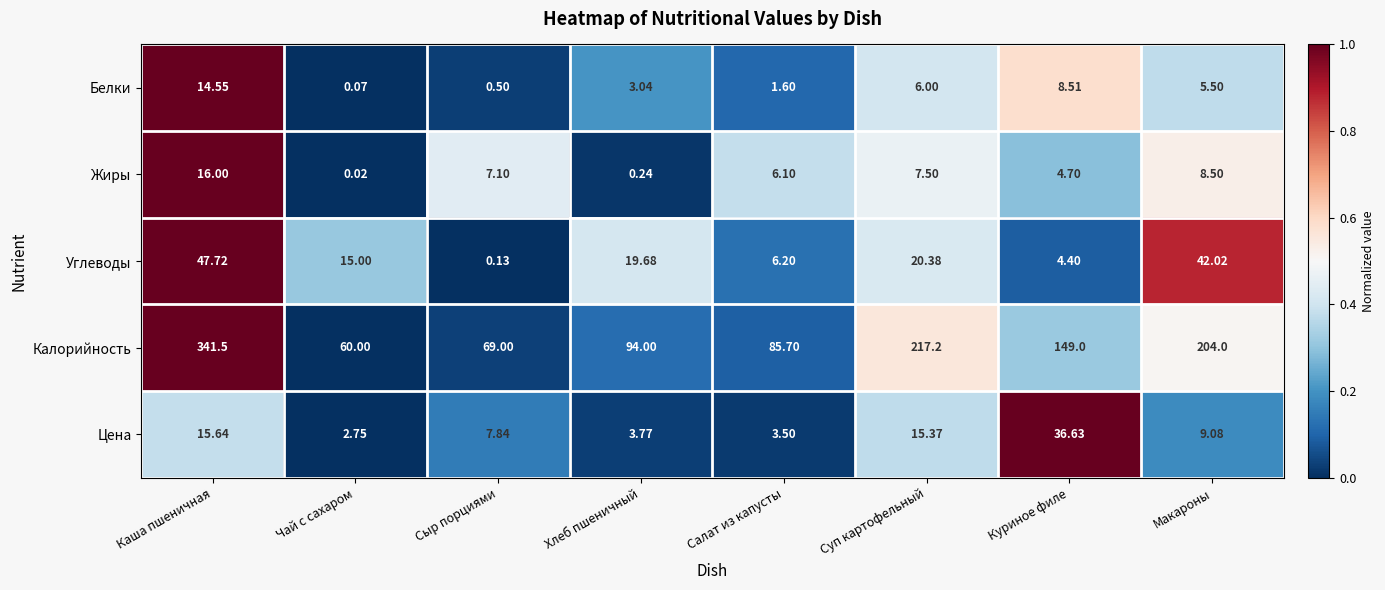

Where does the Углеводы series first go above 19?

Каша пшеничная